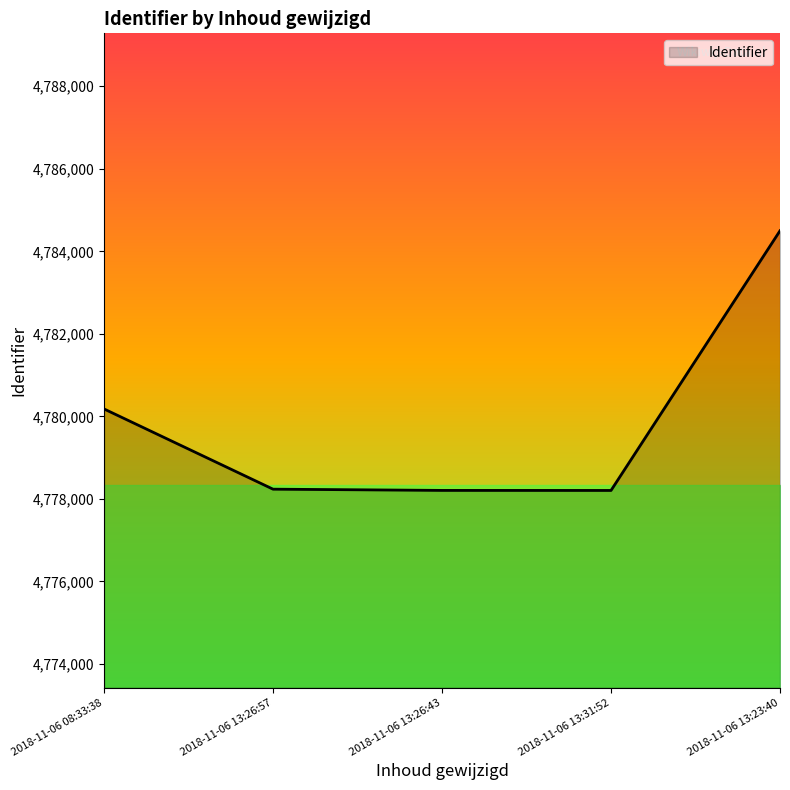

The chart shows a value of 4778206 at 2018-11-06 13:26:43. True or false?

True